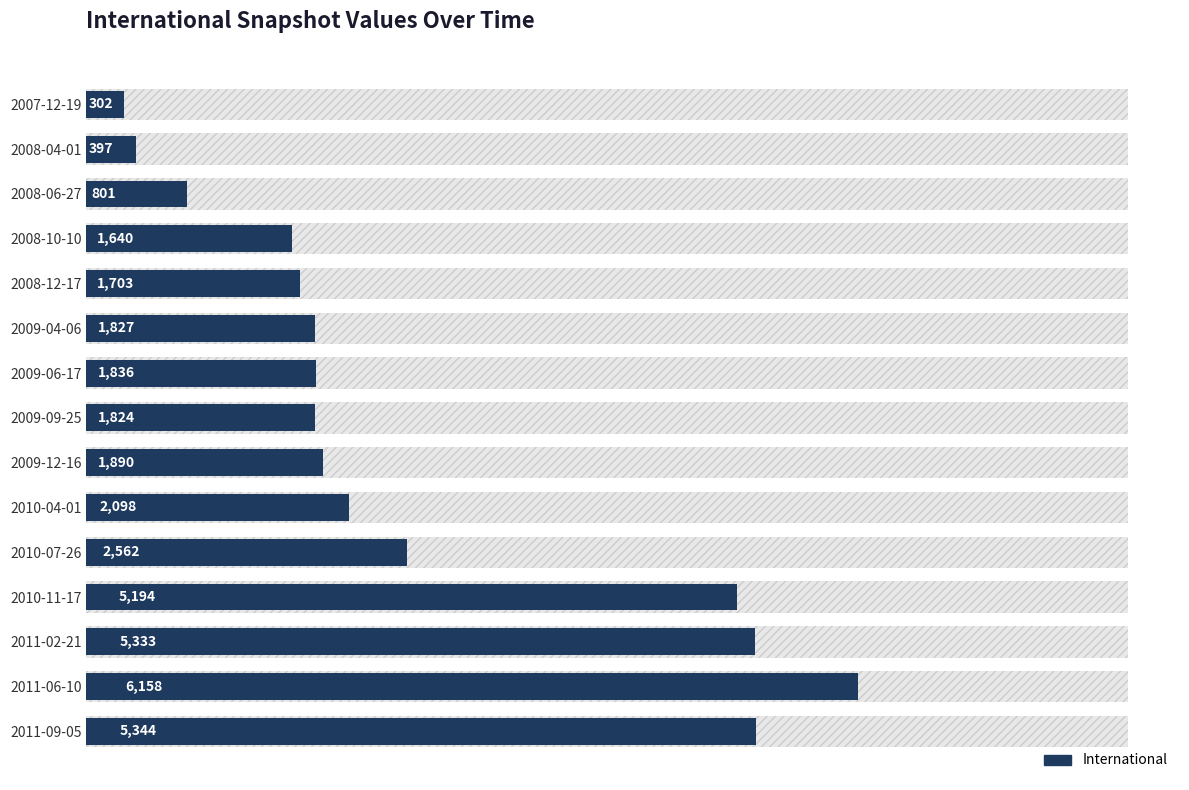

How many distinct data groups are displayed?

1